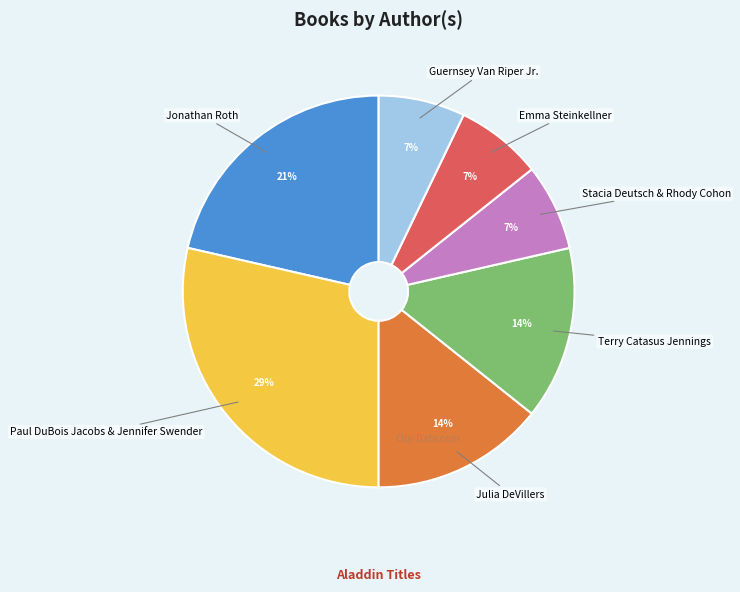

Does any single category account for the majority?

No